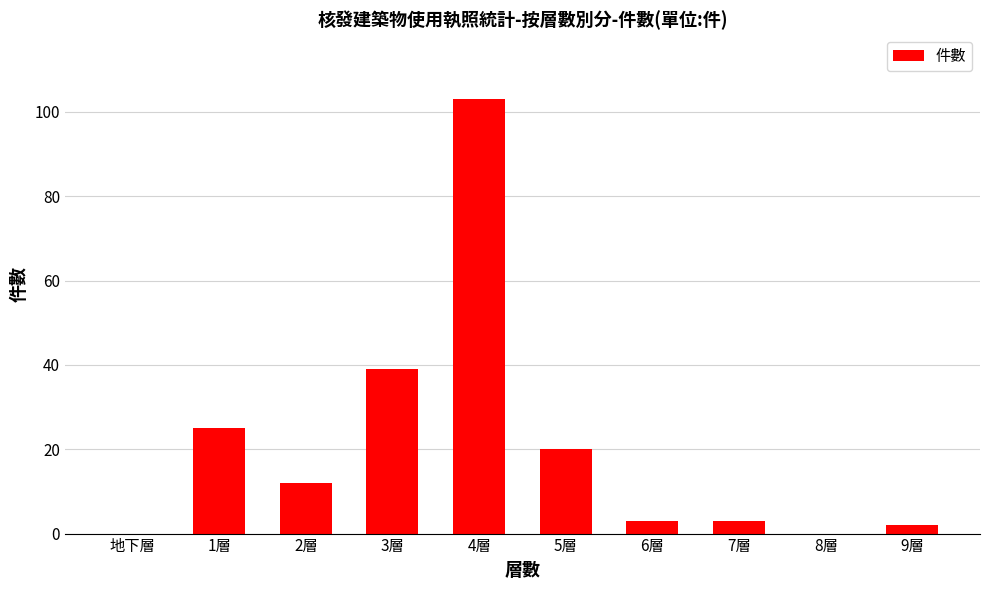

Is it true that the value at 4層 is 103?

True